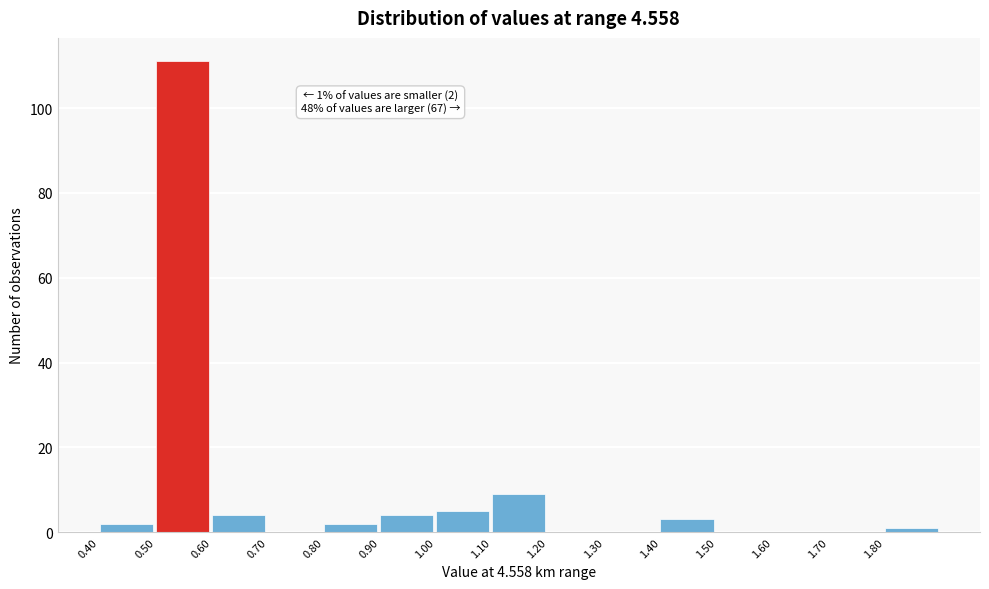

Which range on the x-axis has the tallest bar?

0.5 to 0.6